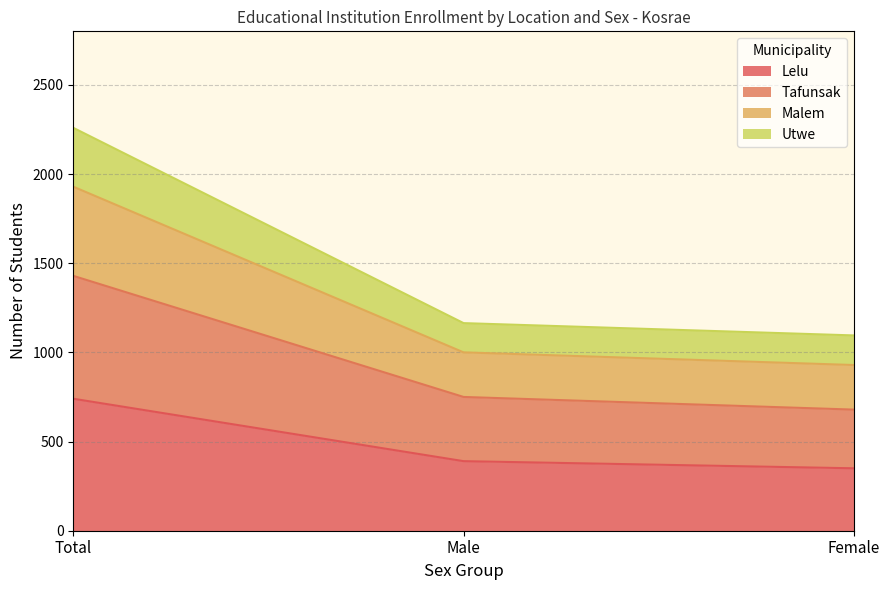

Where is Tafunsak nearest to the value 1054?

Male